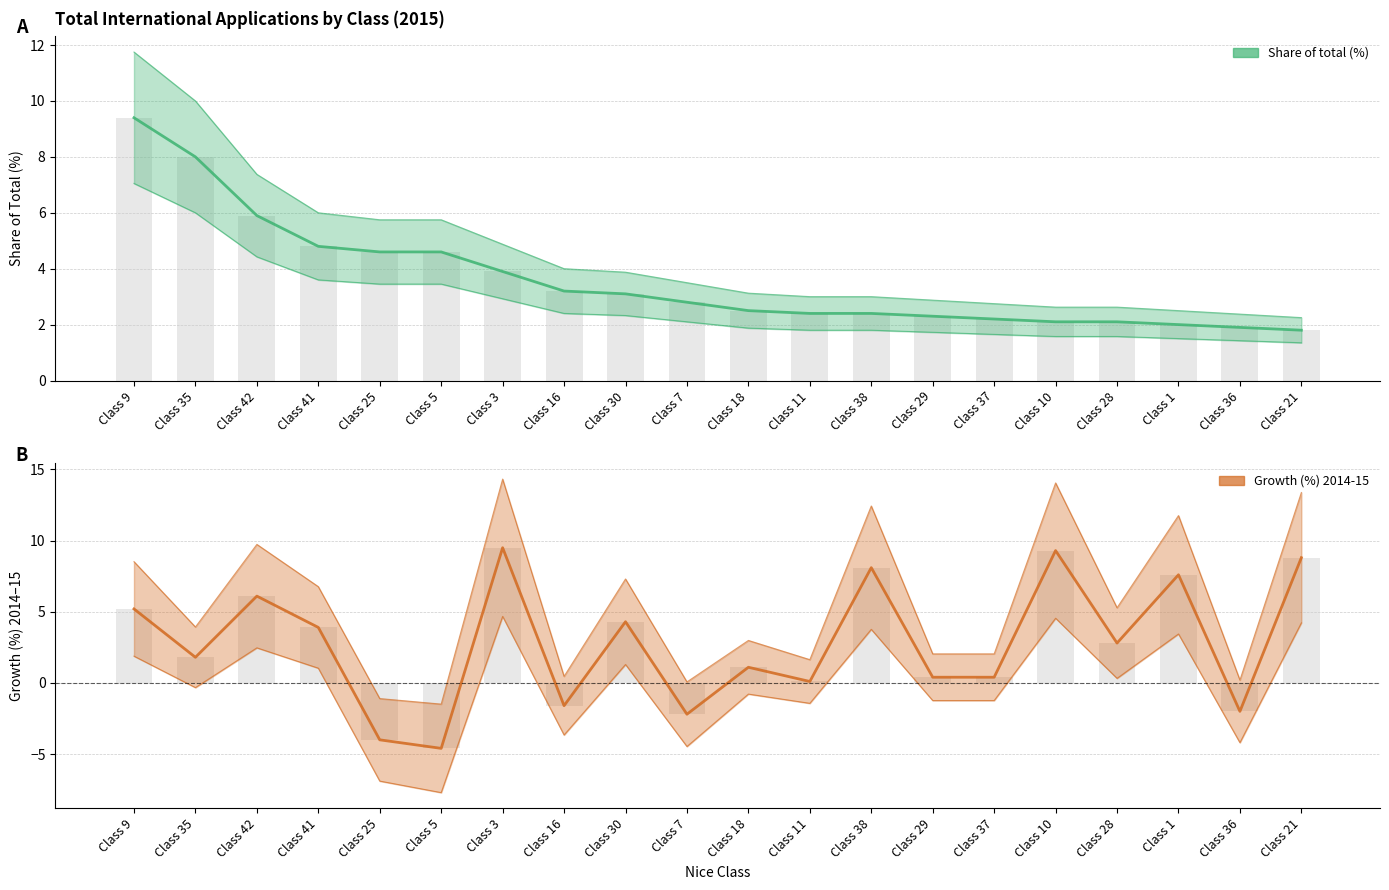

At Class 21, list the series in order from smallest to largest.

Share of total (%), Growth (%) 2014-15